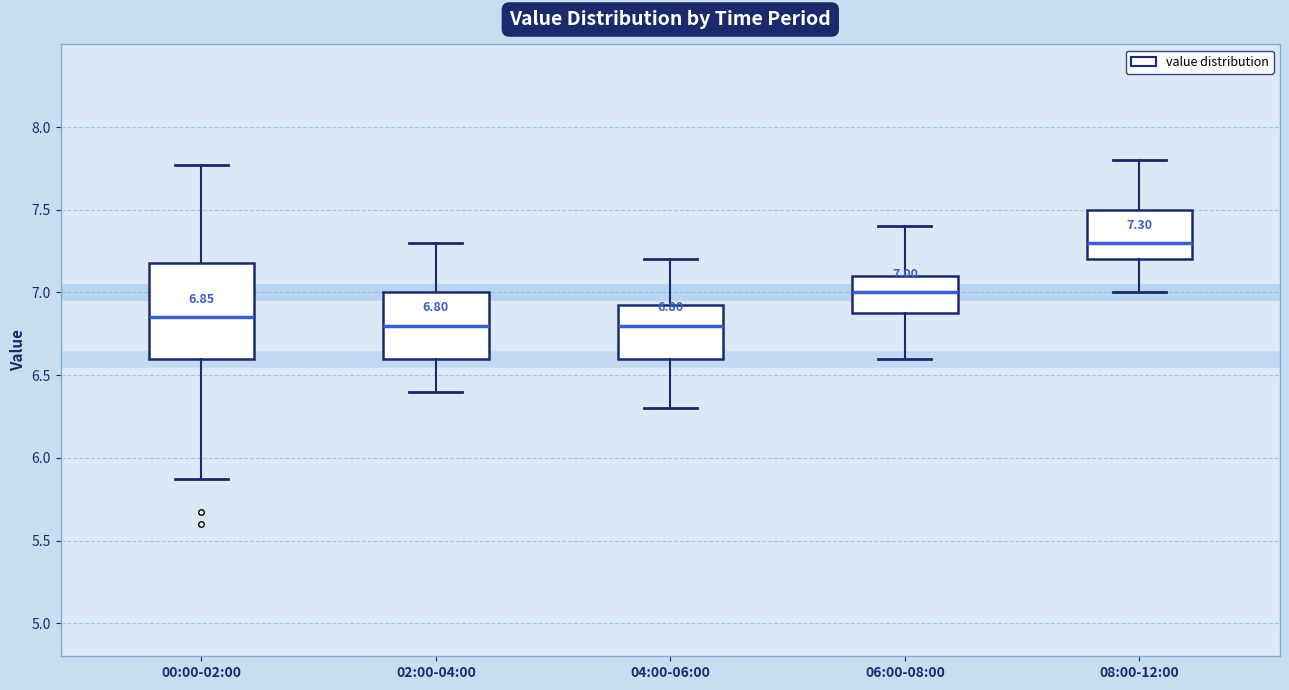

Comparing the boxes themselves (not the whiskers), which one is the tallest?

00:00-02:00